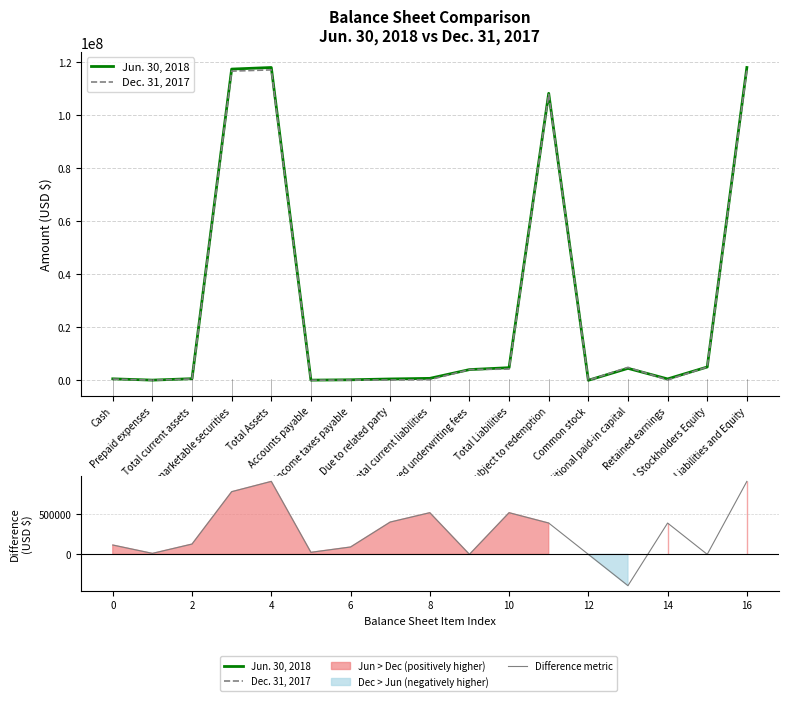

What are all the series names shown in the legend?

Jun. 30, 2018, Dec. 31, 2017, Difference metric